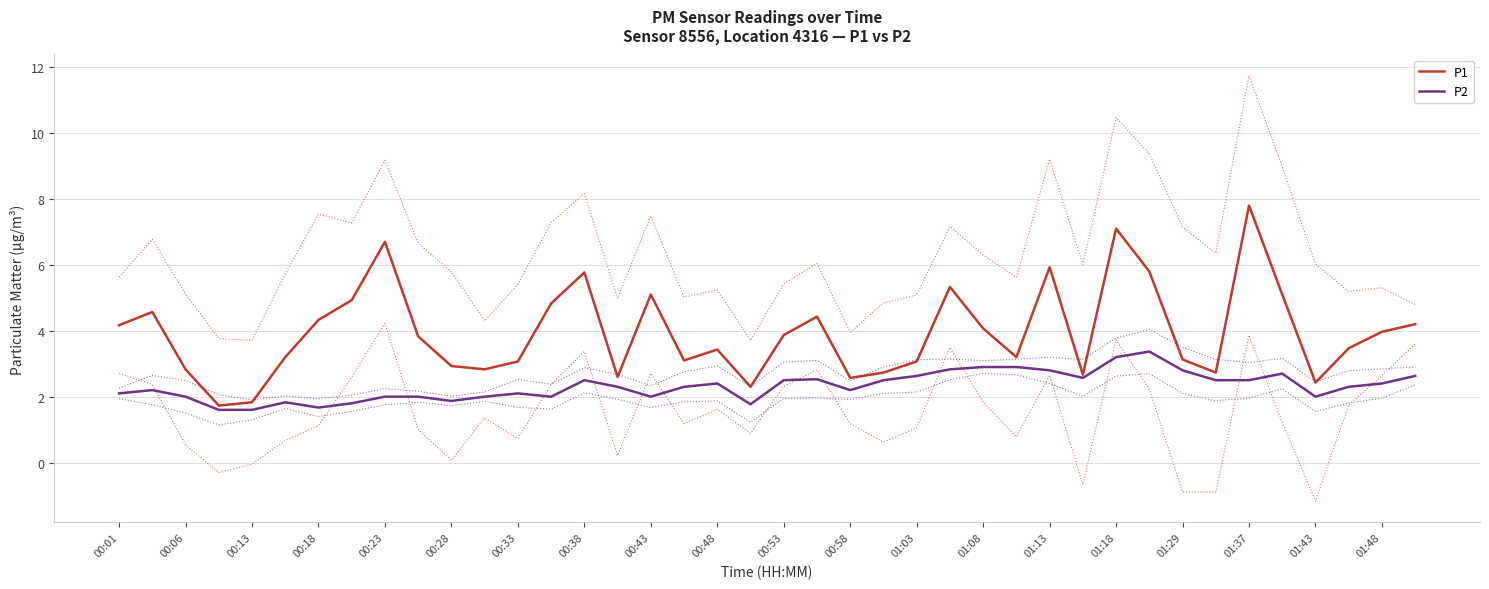

Is it true that P2 equals 4.7 at 01:08?

False